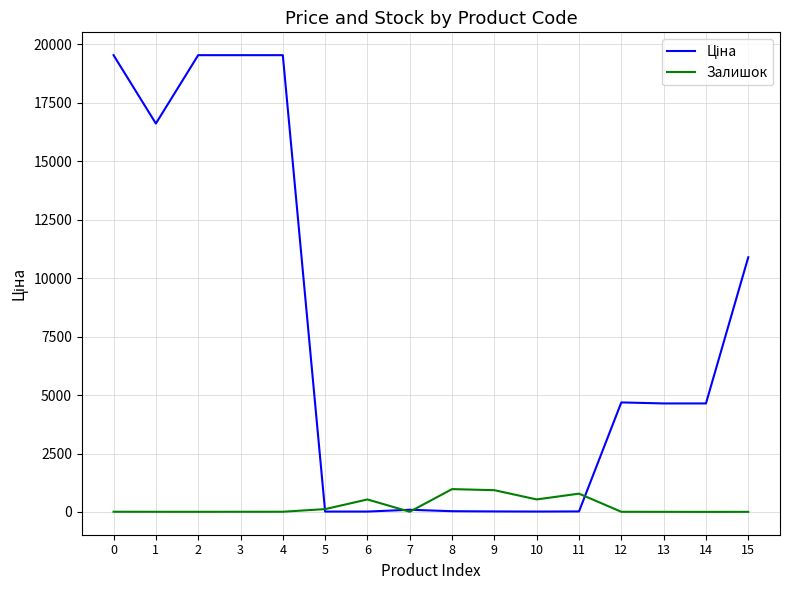

What is the highest value of the Залишок series?

977.0